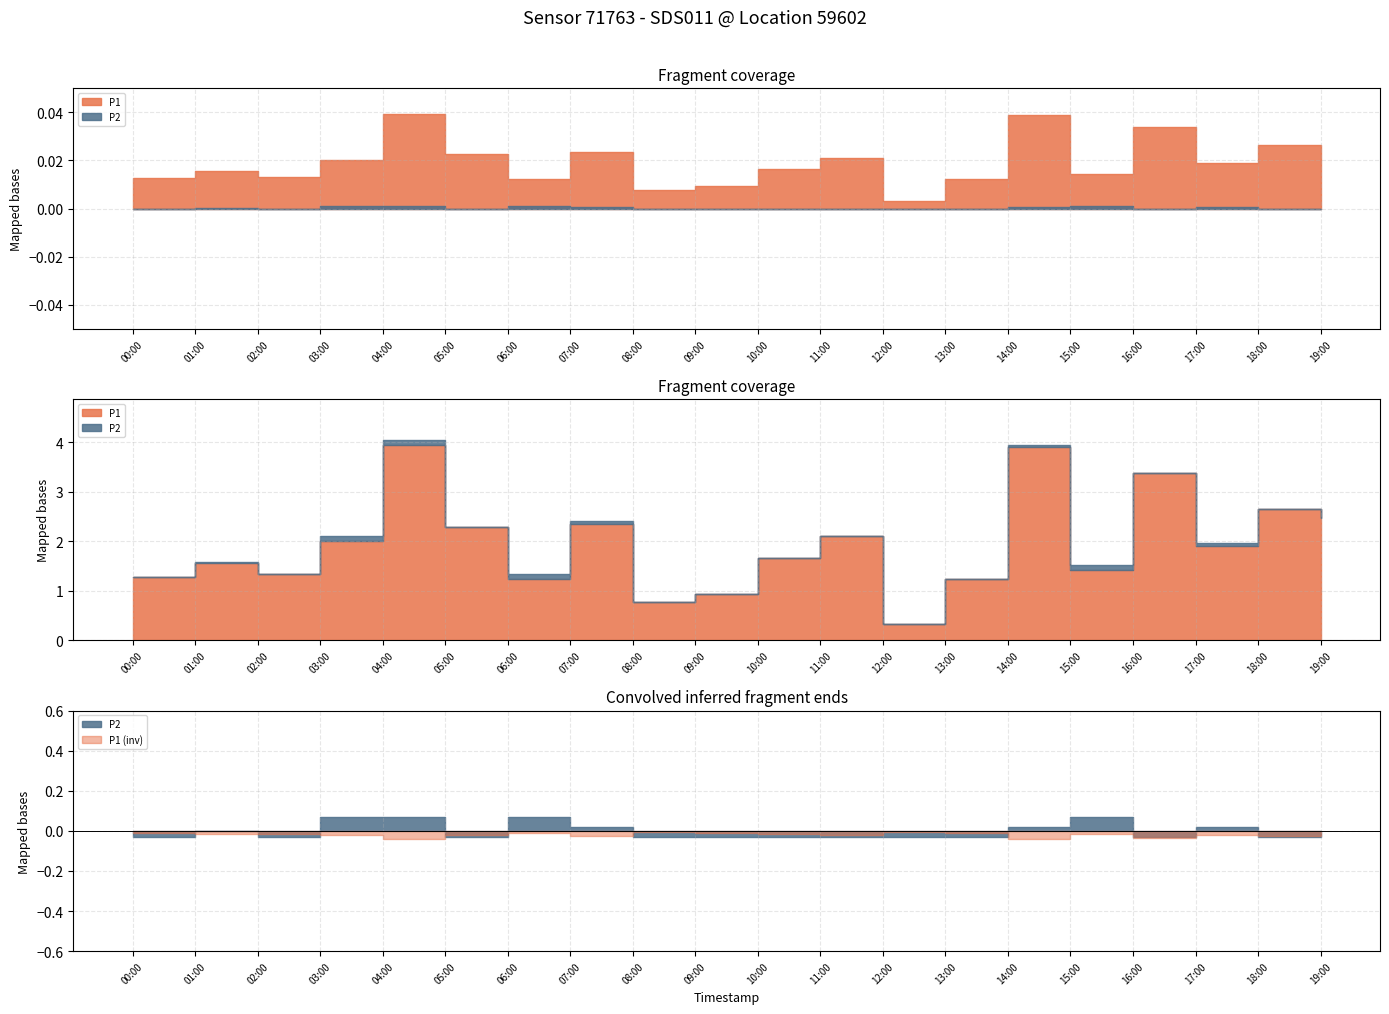

Which series changed the most between 08:00 and 09:00?

P1